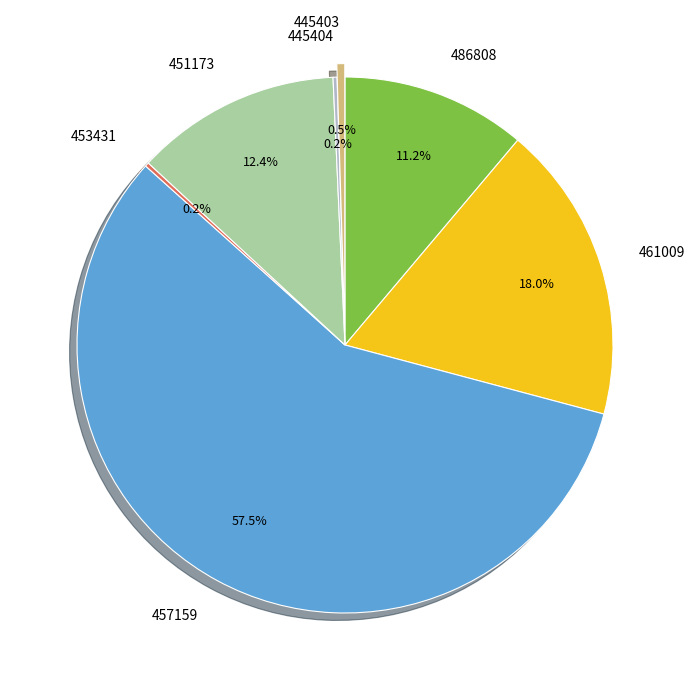

Between 461009 and 451173, which is larger?

461009